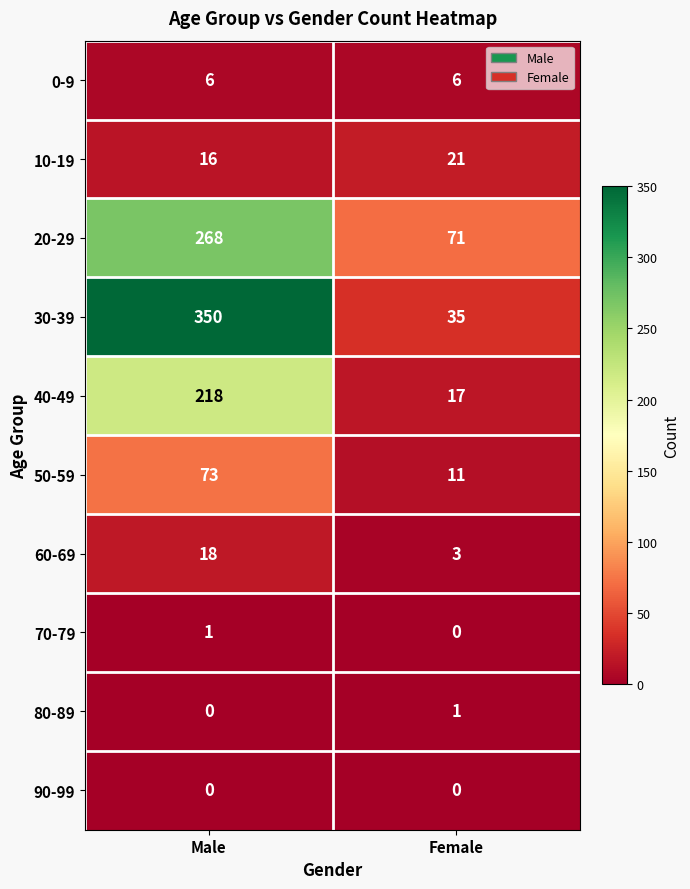

Count the number of categories in the chart.

2